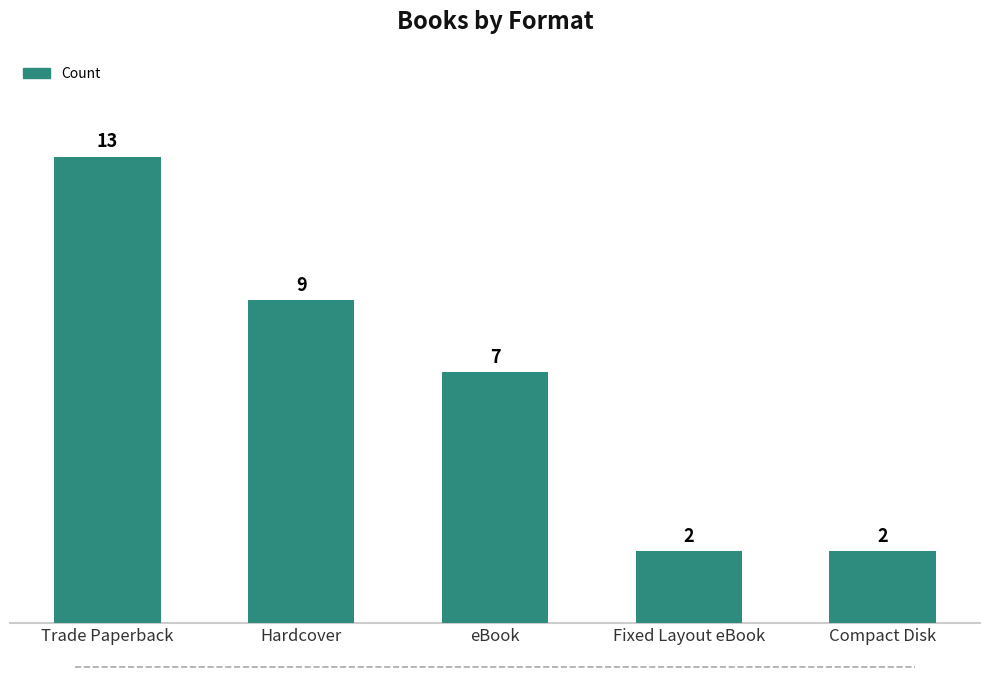

How many categories are shown in the chart?

5